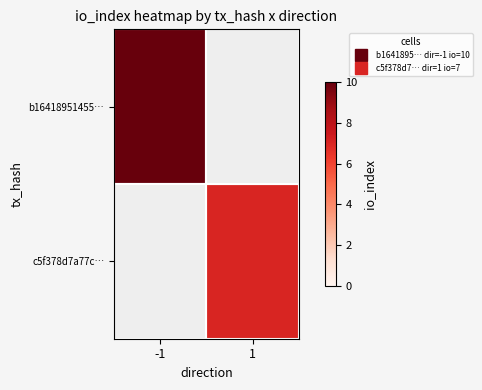

What is the spread (max minus min) of values at -1?

10